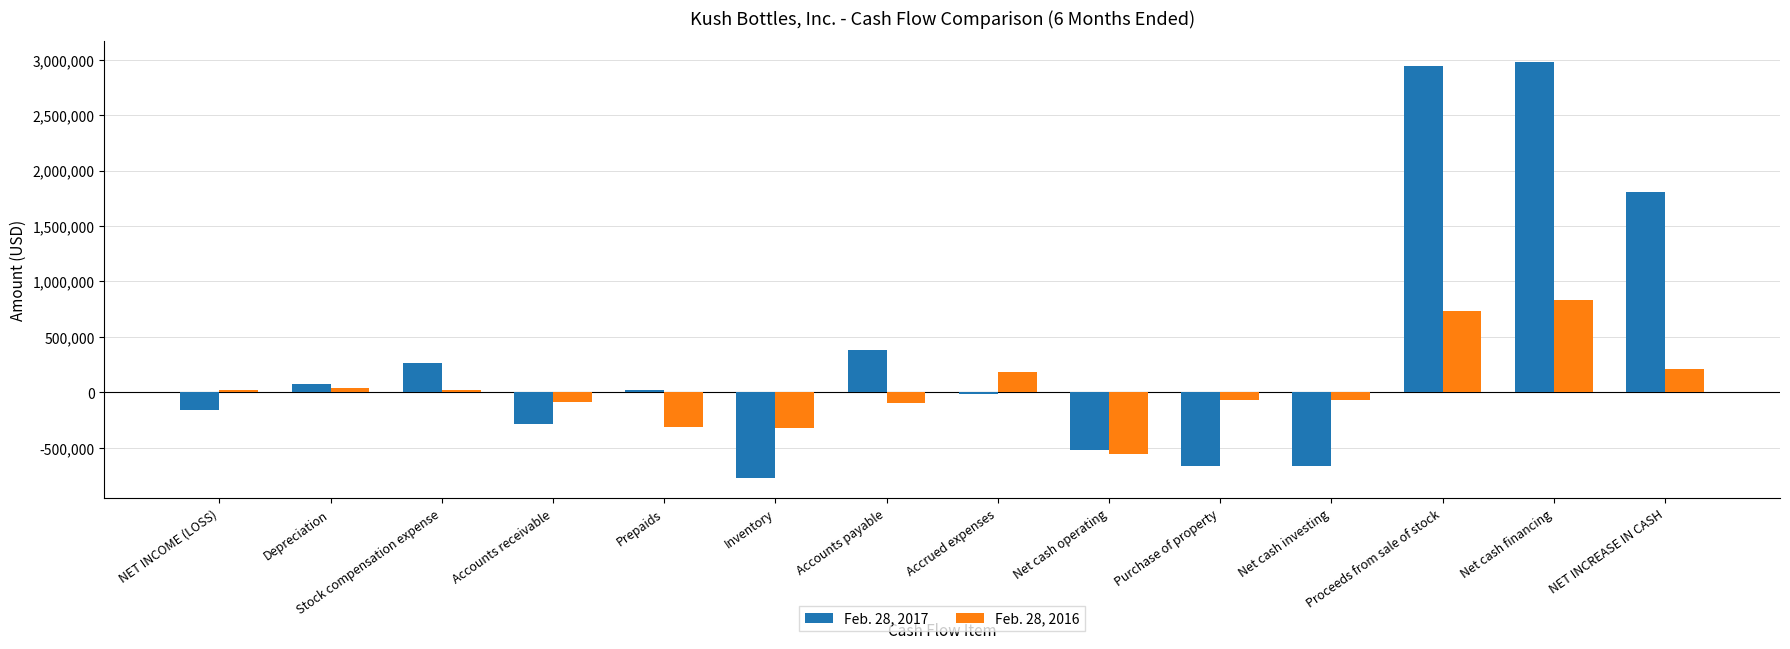

True or false: Feb. 28, 2017 has a value of 2939923 at Proceeds from sale of stock.

True